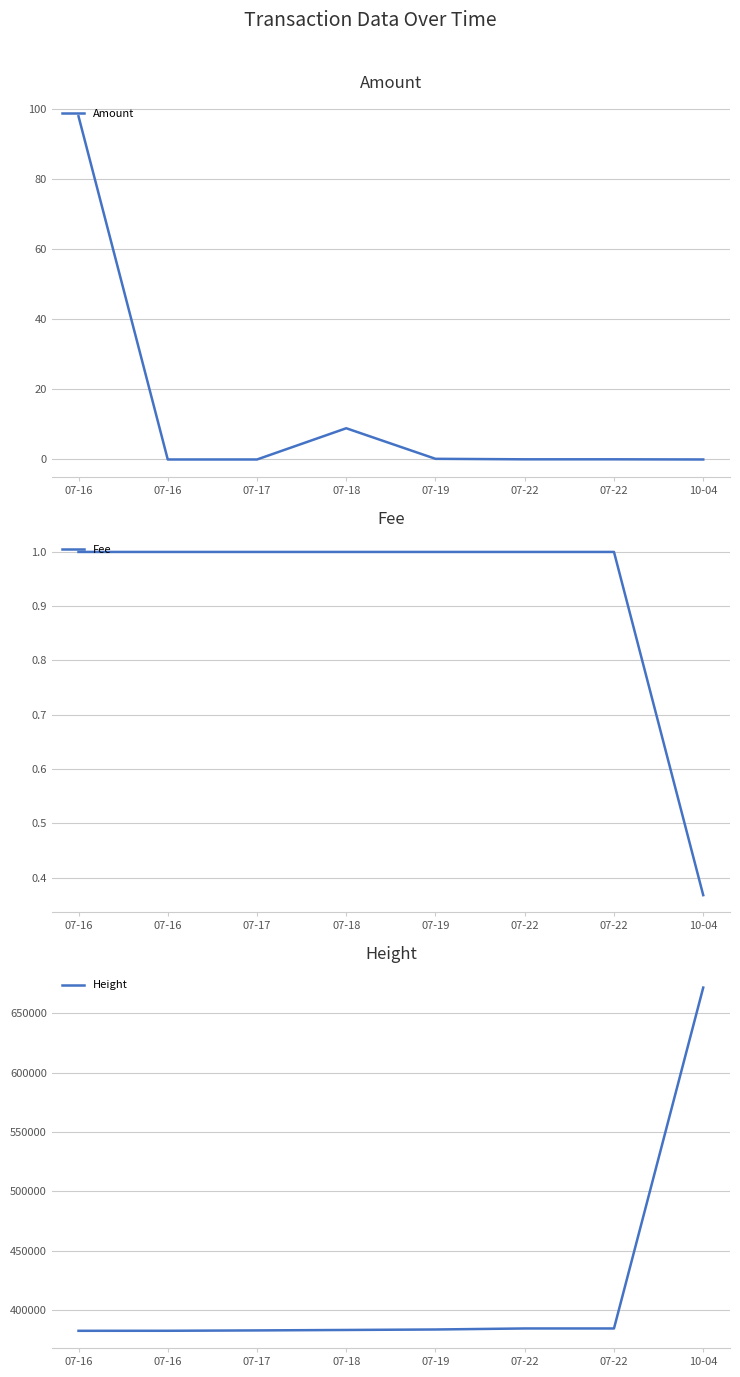

Is the value of Amount at 07-17 greater than the value of Height at 07-18?

No